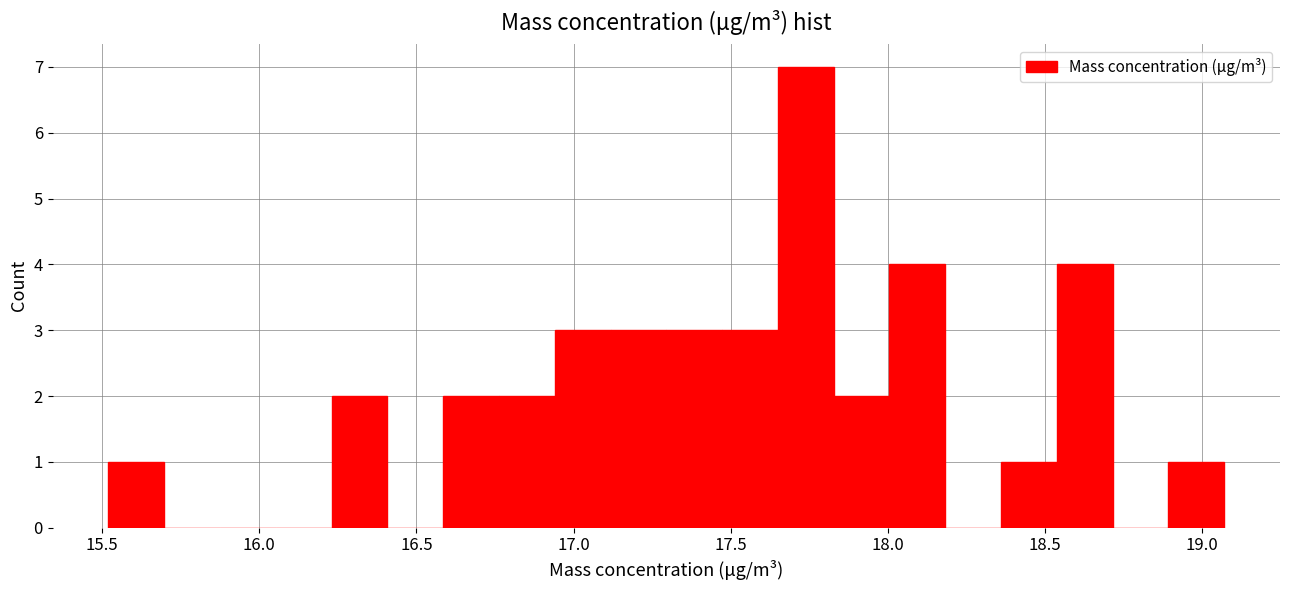

Around what value on the x-axis is the tallest bar? Give the approximate position of its centre, as read against the axis.

17.75